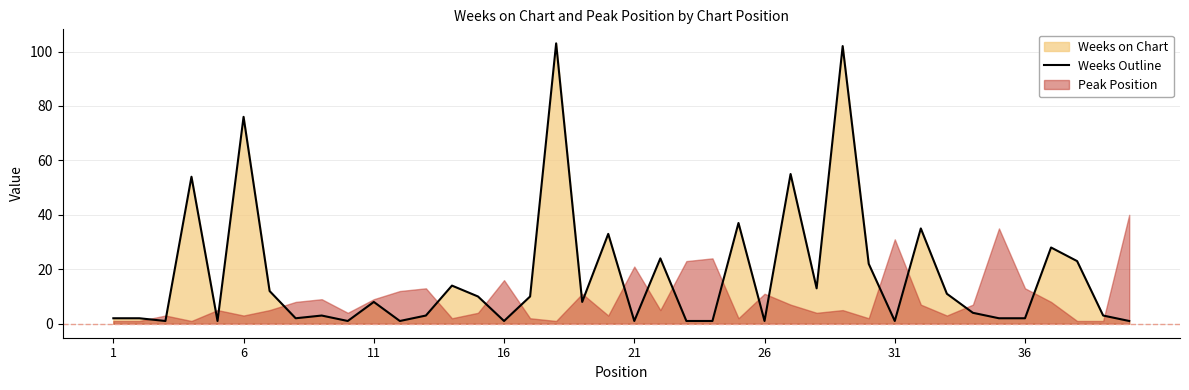

Reading left to right, list all the values displayed in this chart.

2	2	1	54	1	76	12	2	3	1	8	1	3	14	10	1	10	103	8	33	1	24	1	1	37	1	55	13	102	22	1	35	11	4	2	2	28	23	3	1